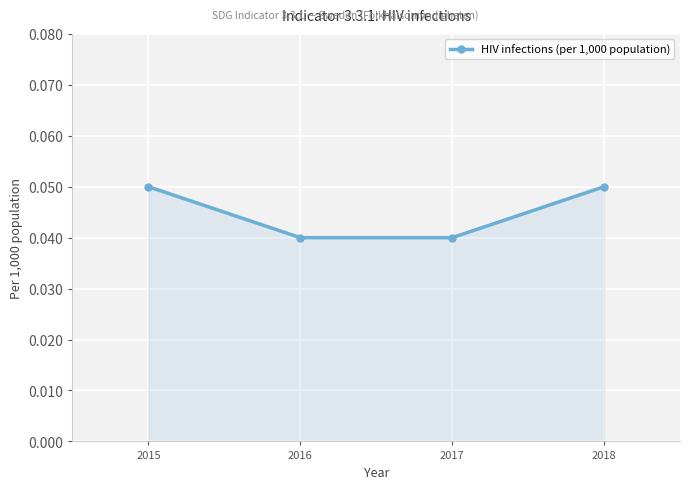

Count the values in the range 0 to 1.

4